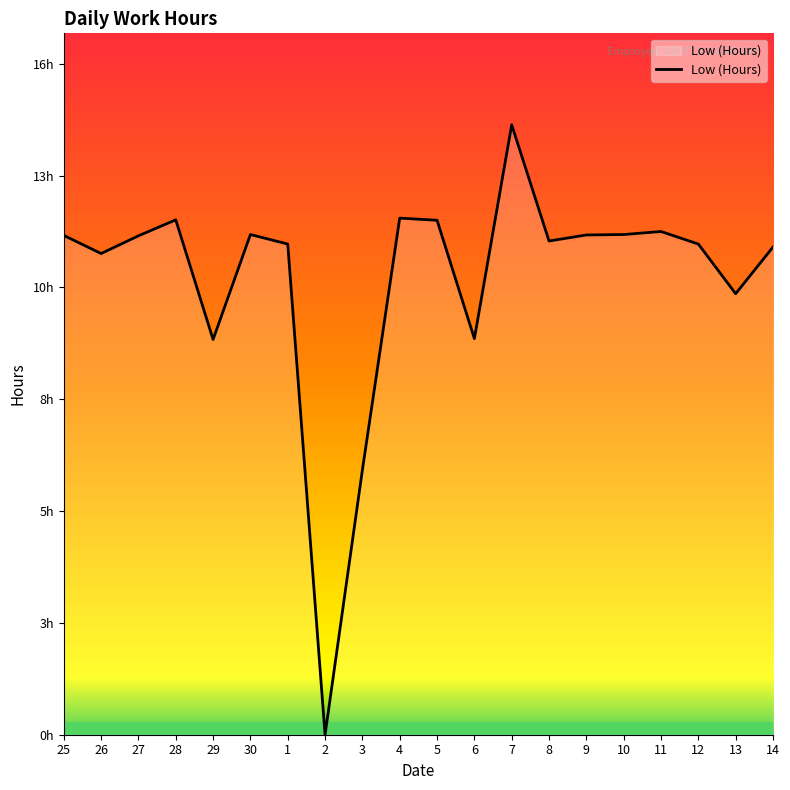

Reading left to right, list all the values displayed in this chart.

25=11.6	26=11.1	27=11.6	28=11.9	29=9.2	30=11.6	1=11.4	2=0.0	3=6.1	4=12.0	5=11.9	6=9.2	7=14.1	8=11.4	9=11.6	10=11.6	11=11.7	12=11.4	13=10.2	14=11.3